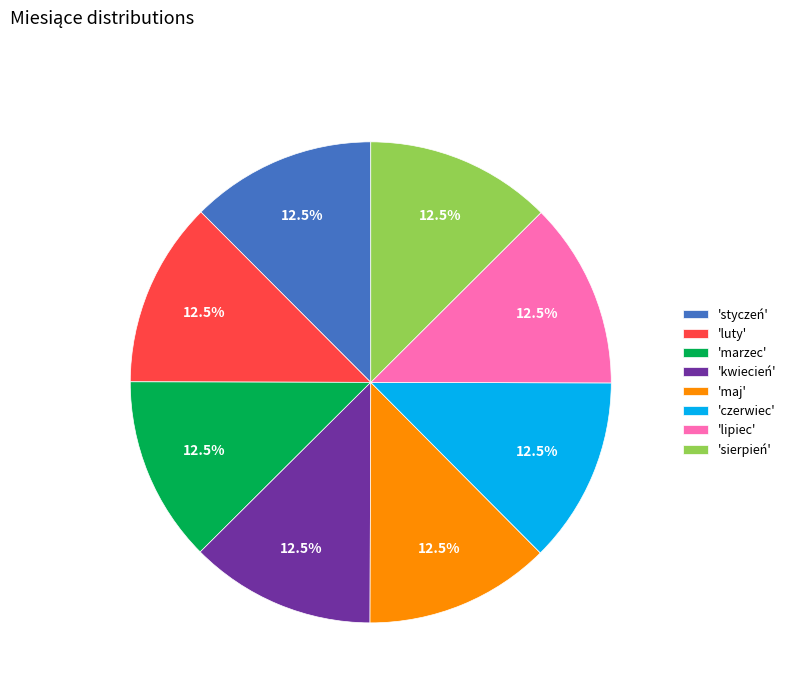

Is there a majority slice in this chart?

No